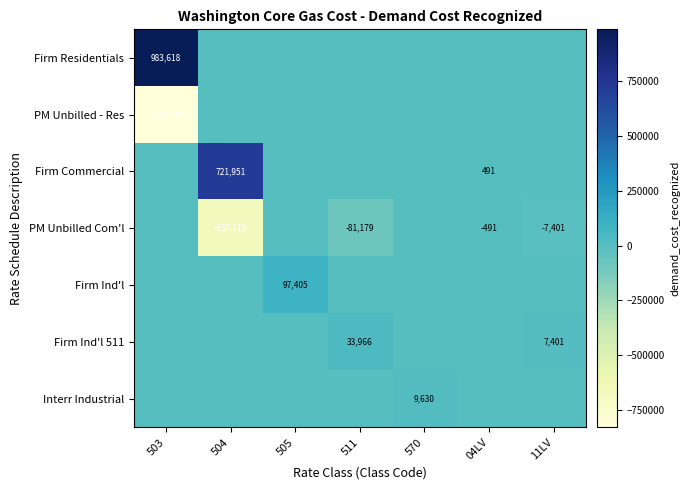

Which has a higher value, 504 or 511?

504